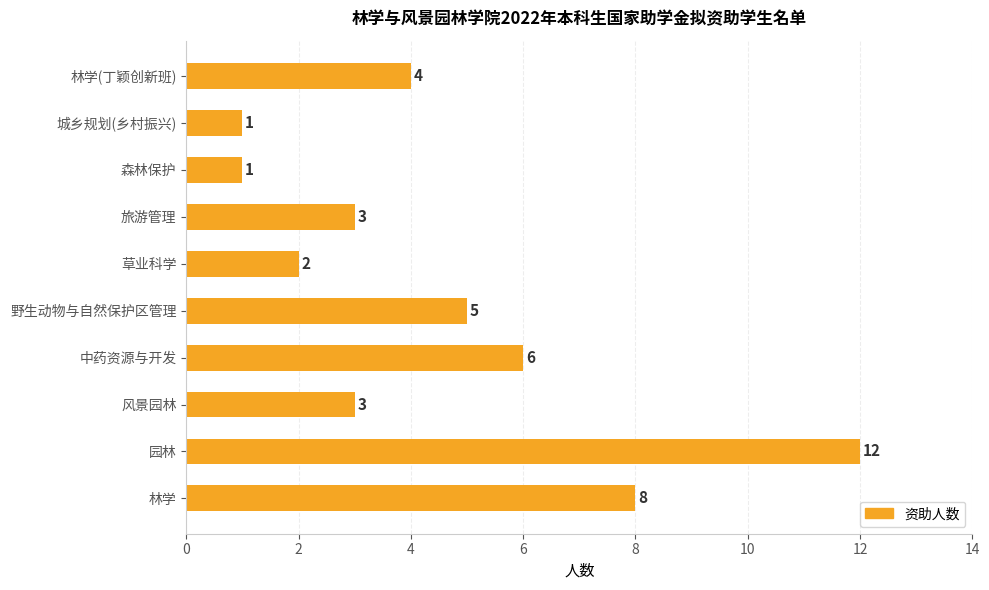

Reading top to bottom, what are all the values shown in this chart?

林学(丁颖创新班)=4	城乡规划(乡村振兴)=1	森林保护=1	旅游管理=3	草业科学=2	野生动物与自然保护区管理=5	中药资源与开发=6	风景园林=3	园林=12	林学=8